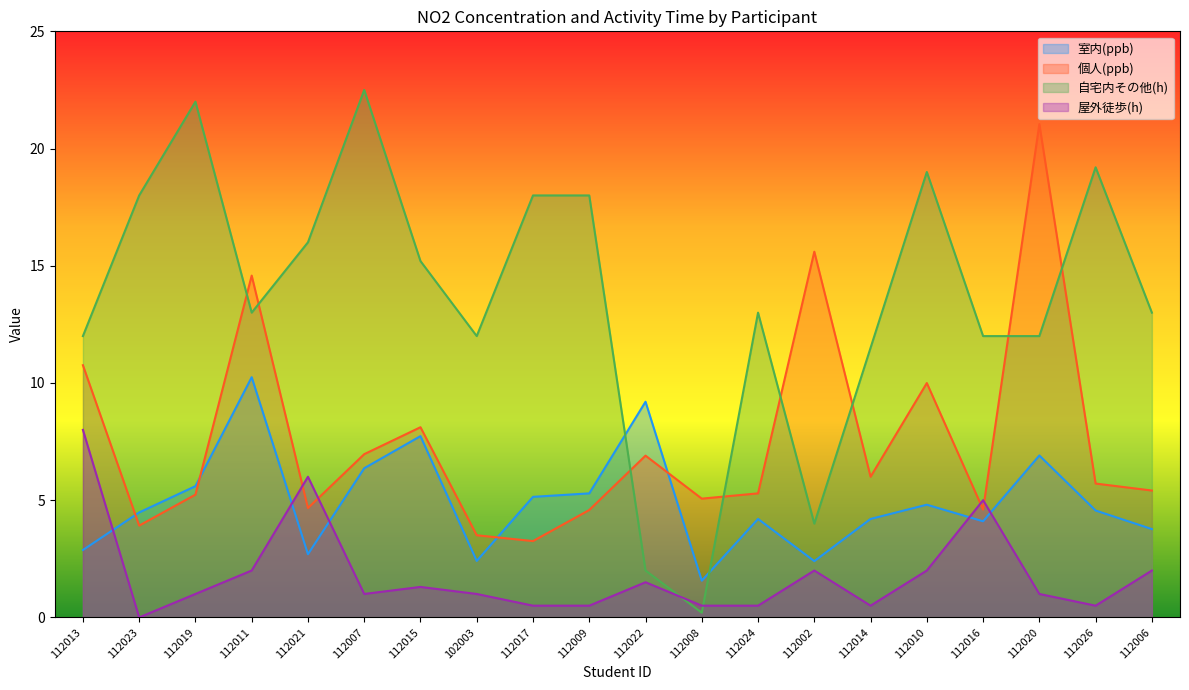

Which series ends up on top after the final intersection of 屋外徒歩(h) and 室内(ppb)?

室内(ppb)